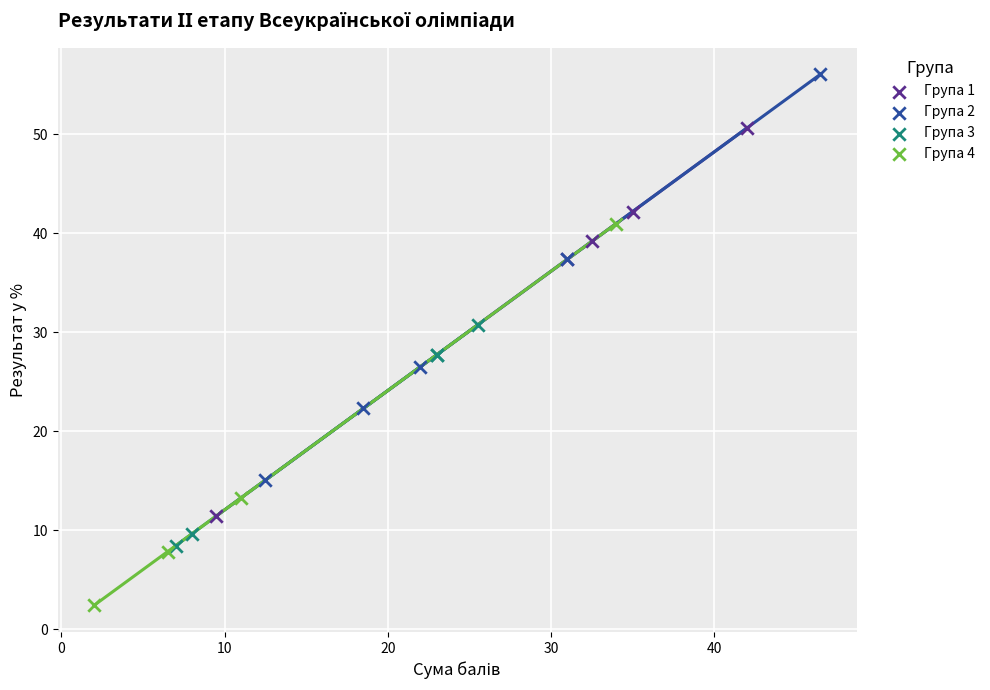

Which series contains the lowest Y value?

Група 4